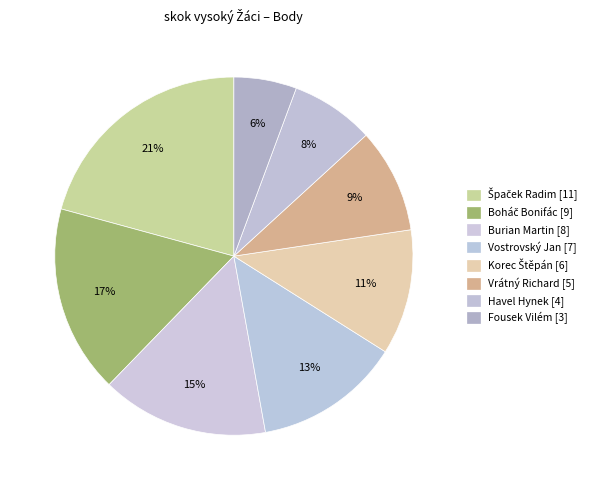

How many segments does this pie chart have?

8